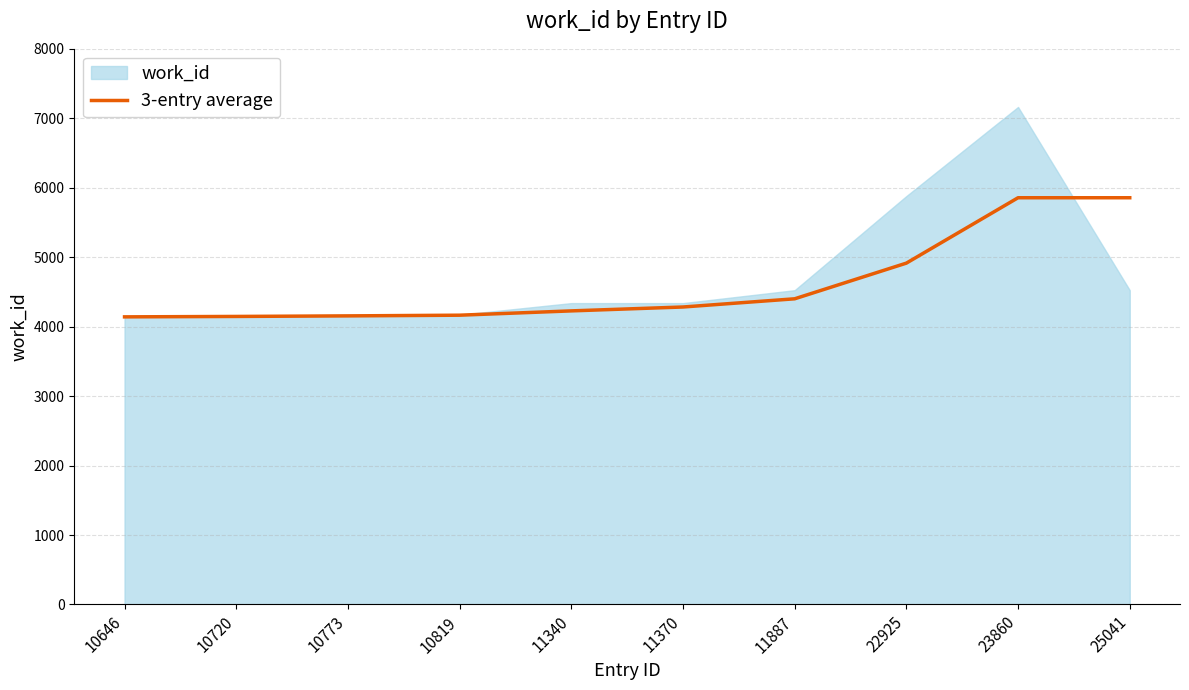

What is the average value?

4614.6